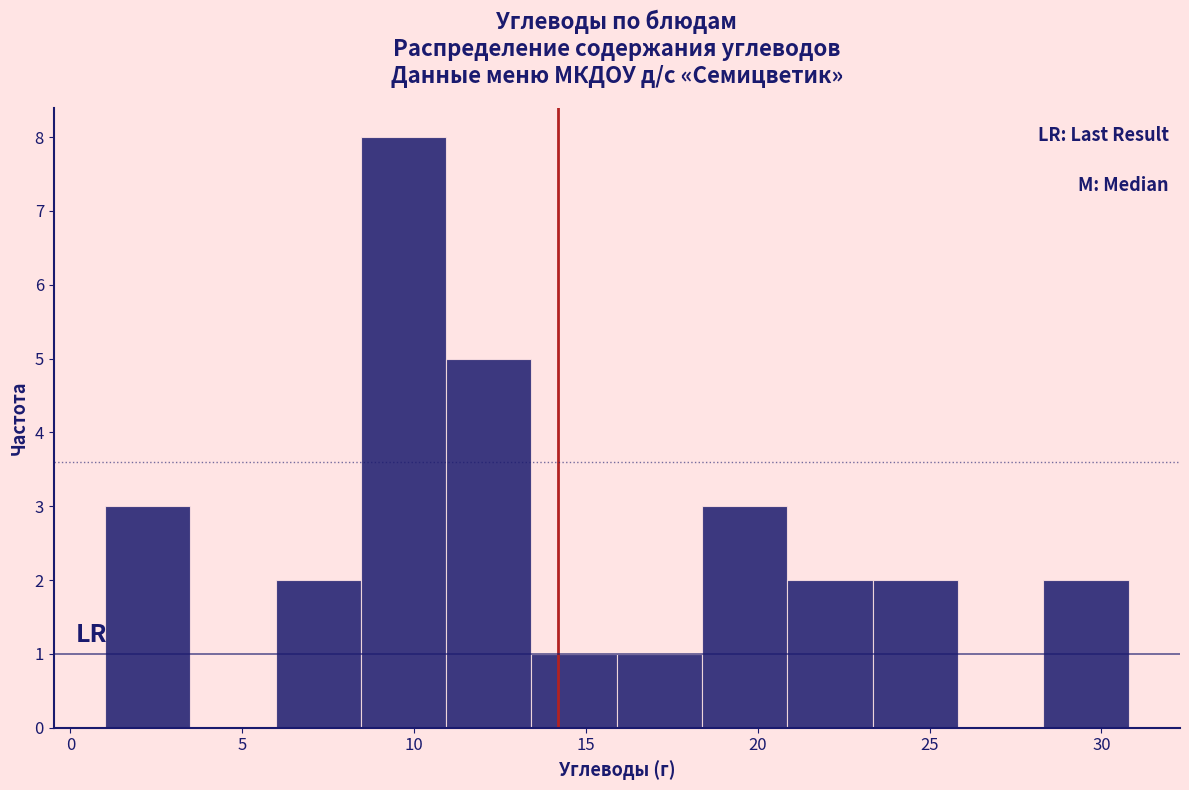

What is the height of the bar covering 1.0 to 3.5 on the x-axis? Neither the bar edges nor the heights are printed on the chart, so give them approximately, as read against the axes.

3